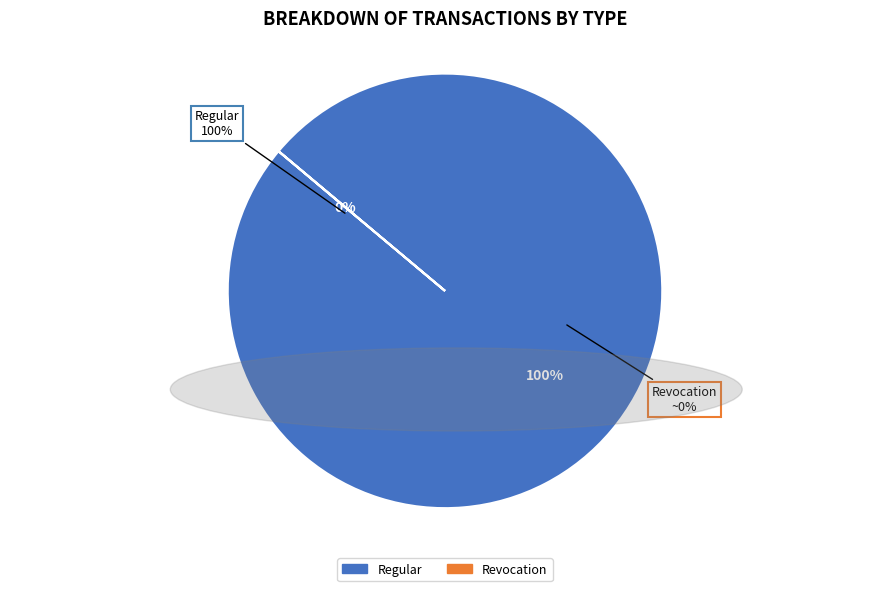

Rank the categories by value from lowest to highest.

Revocation, Regular